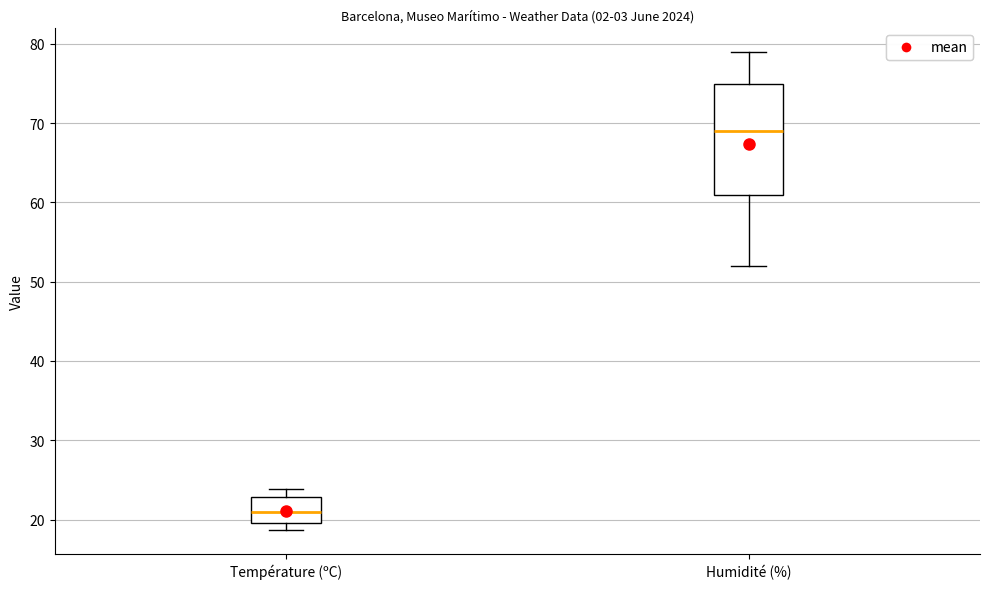

Reading left to right, read every box against the y-axis: the position of its median line, the range the box covers, and the ends of its whiskers. The values are not printed on the chart, so give them approximately, as read against the axis.

Température (ºC): median 21, box 20 to 23, whiskers 19 to 24
Humidité (%): median 69, box 61 to 75, whiskers 52 to 79